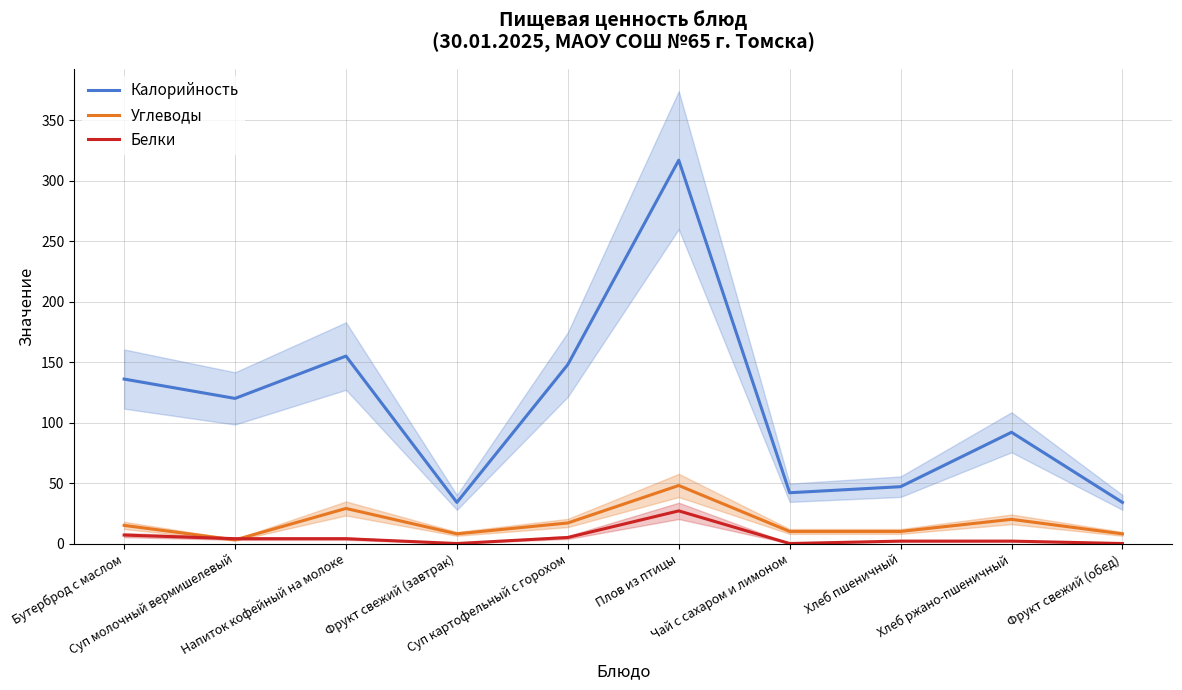

True or false: Белки has a value of 3 at Хлеб пшеничный.

False